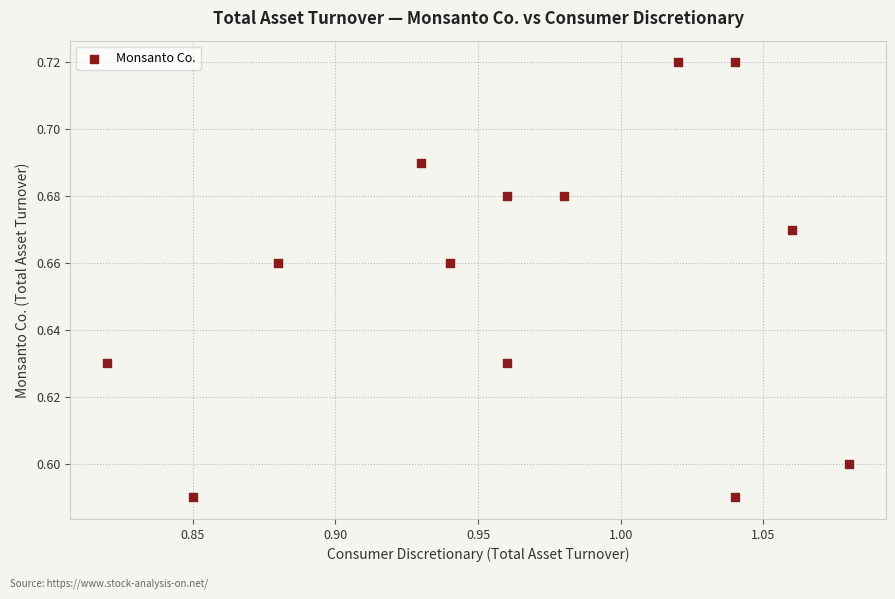

What is the range of X values (max minus min)?

0.3